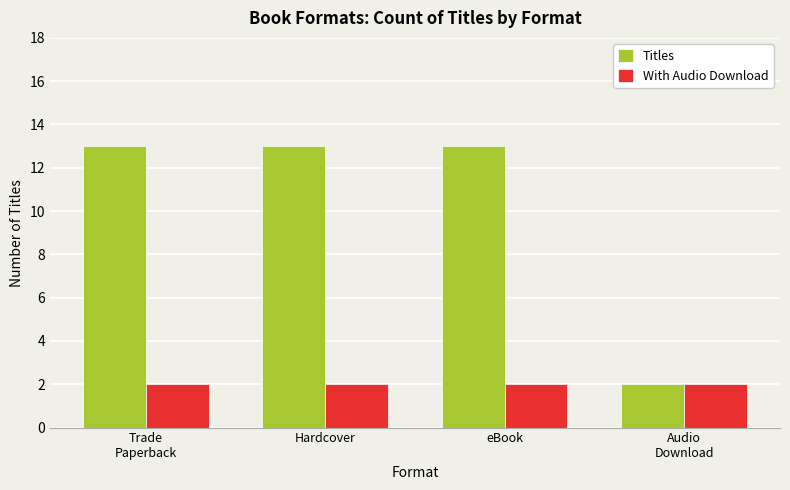

What position from the left is Trade
Paperback?

1